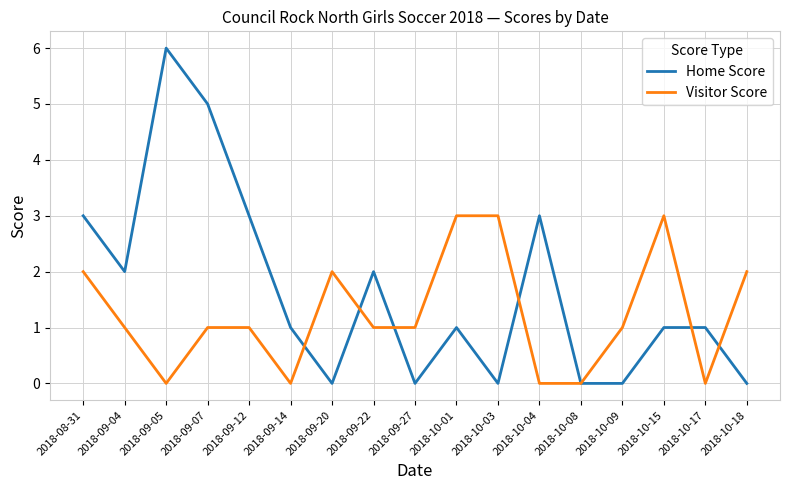

At which label does Visitor Score first exceed 1?

2018-08-31